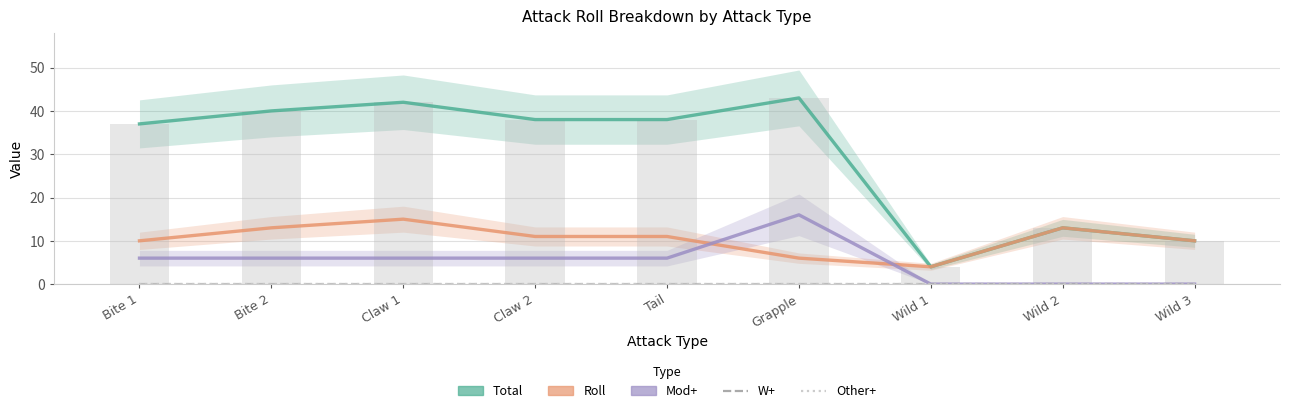

Is the value of Total at Wild 2 greater than the value of W+ at Wild 1?

Yes